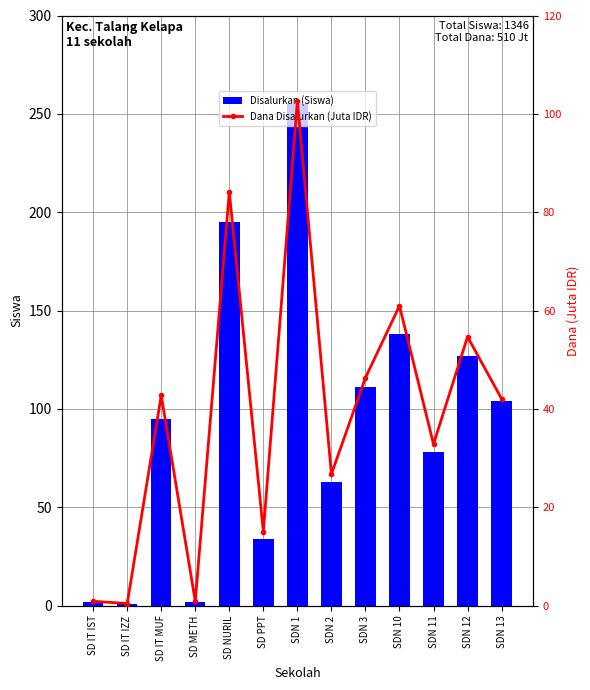

At which category is the sum across all series the highest?

SDN 1